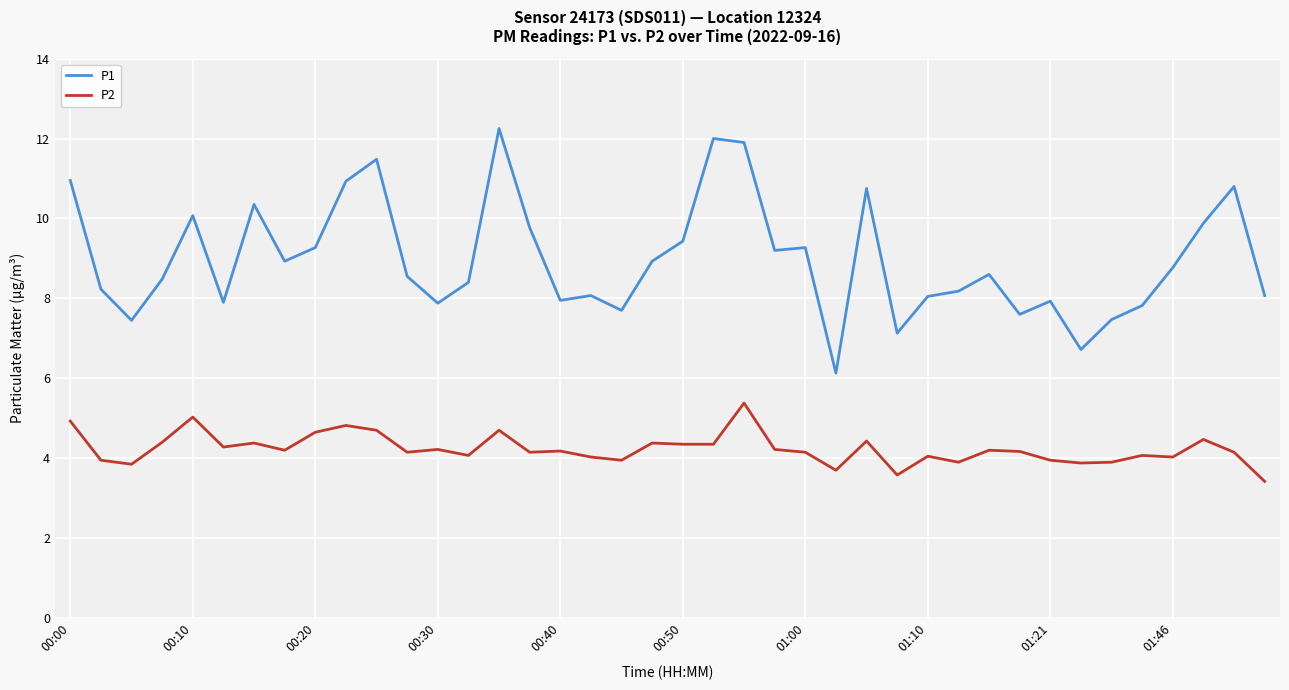

Rank the series by their average value, from highest to lowest.

P1, P2